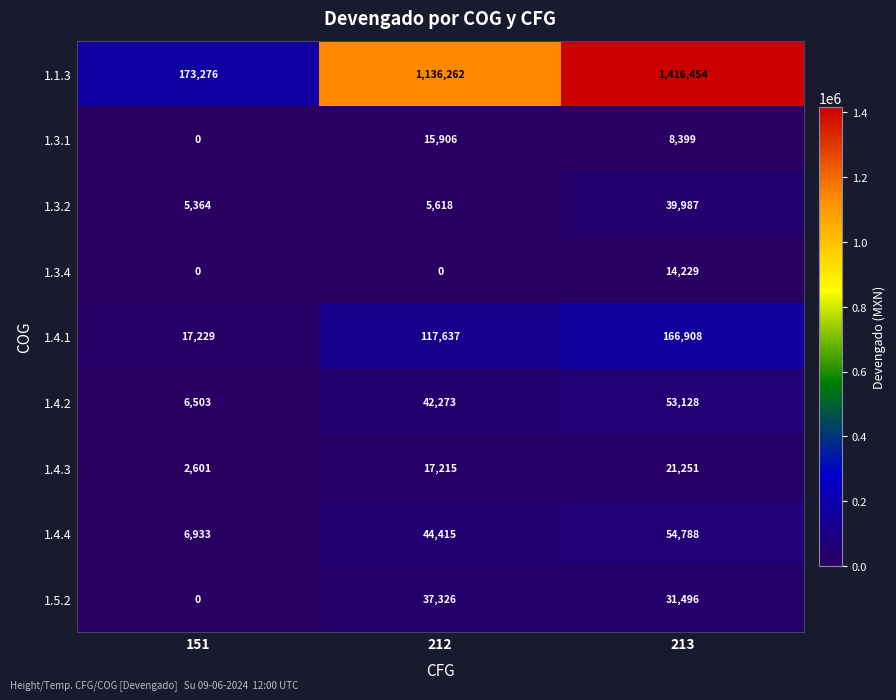

How many categories are shown in the chart?

3